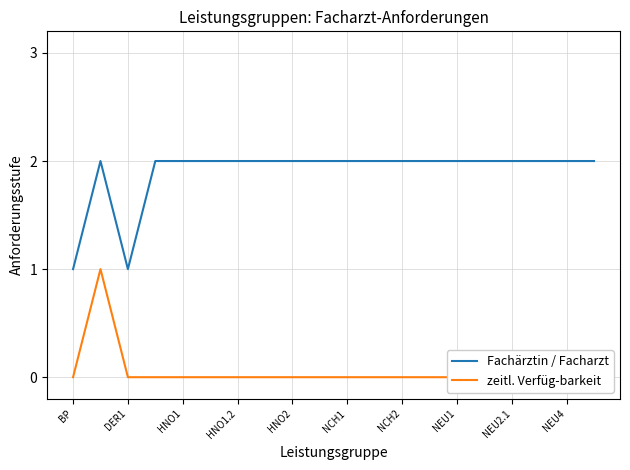

Count the zeitl. Verfüg-barkeit values in the range 0 to 1.

20